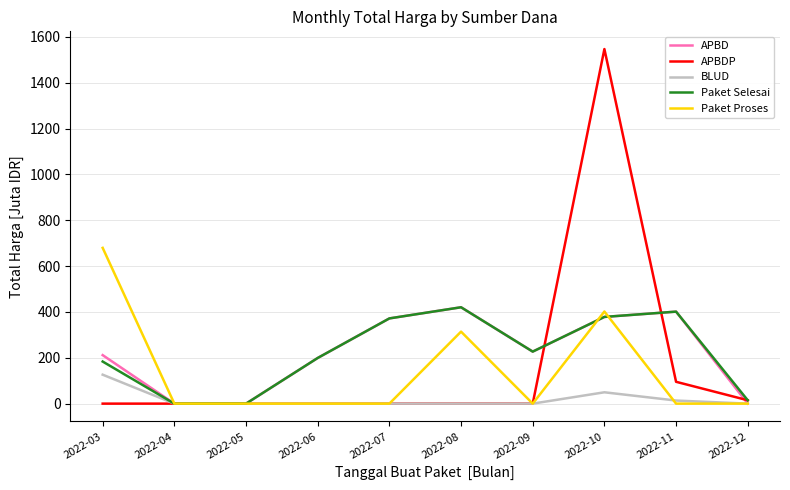

What is the highest value of the APBD series?

420.5